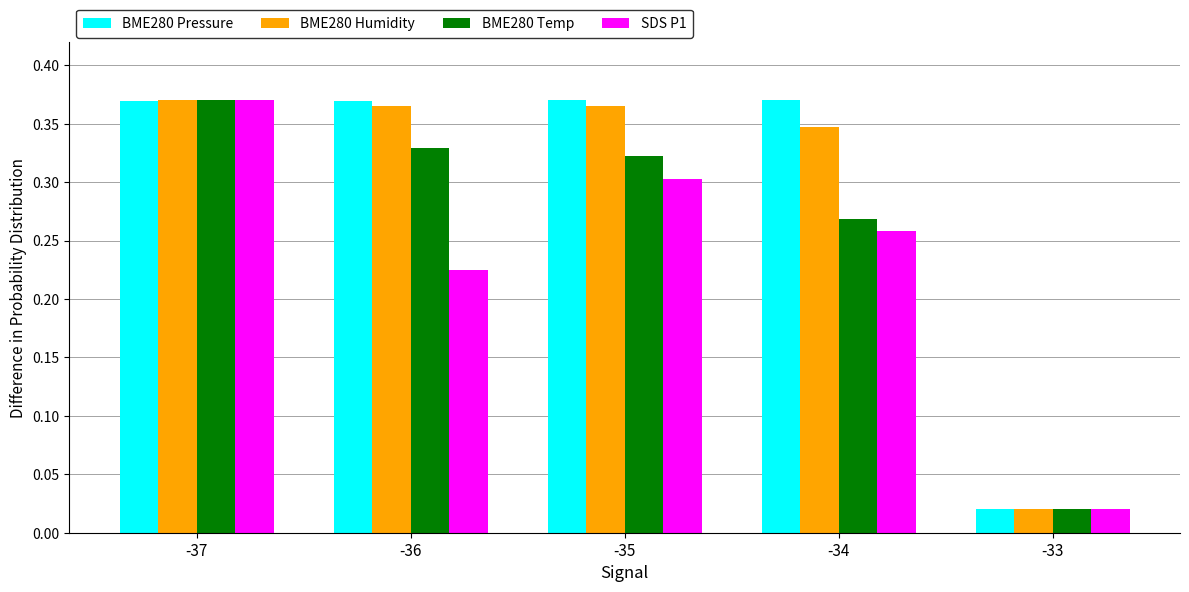

Which category has the lowest value in the SDS P1 series?

-33